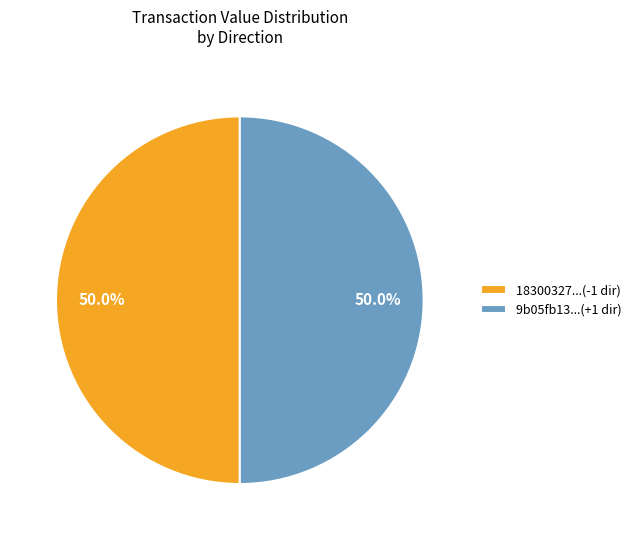

How much of the chart is everything except 9b05fb13...(+1 dir)?

50.0%